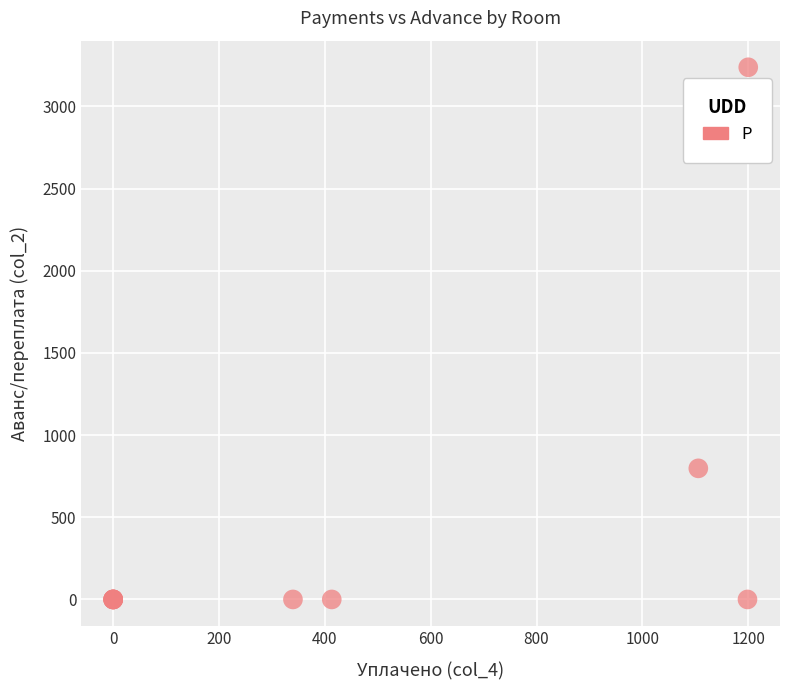

What Y value in the scatter plot is closest to 1619?

797.8